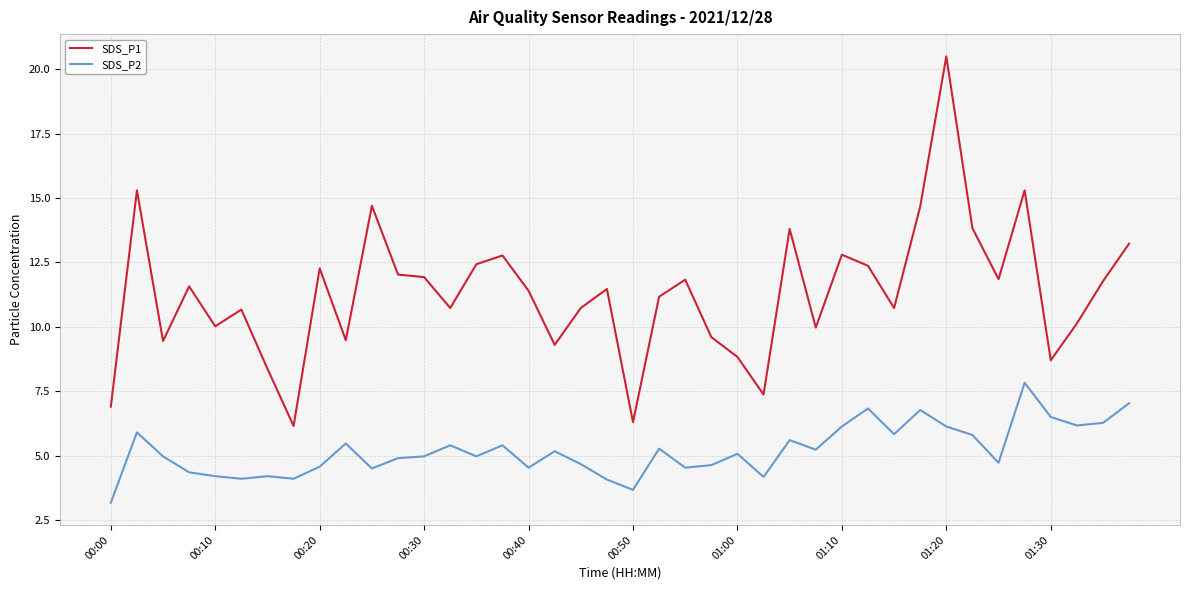

What is the difference between the maximum and minimum values in the SDS_P2 series?

4.7